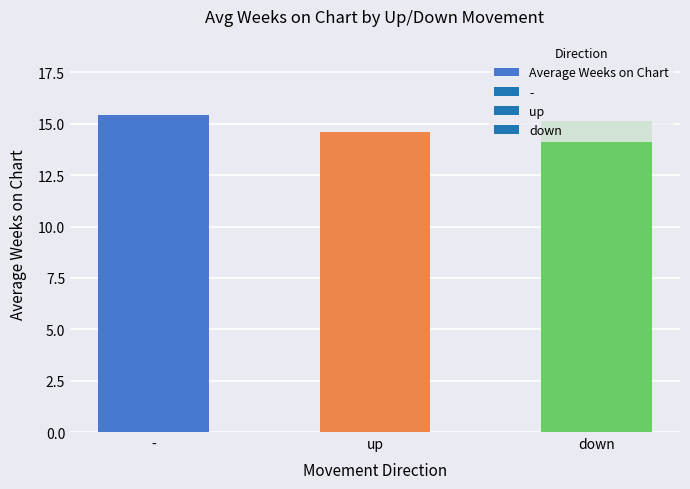

What is the sum of the values at down and up?

29.7